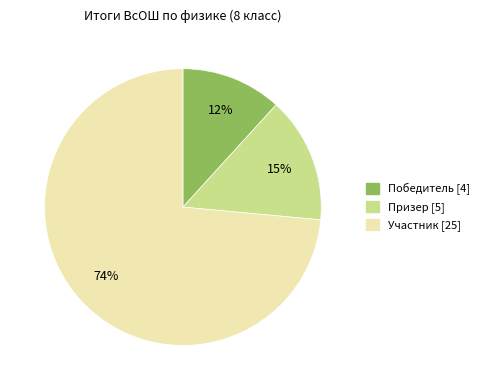

Is it true that Призер is 15% of the pie?

True